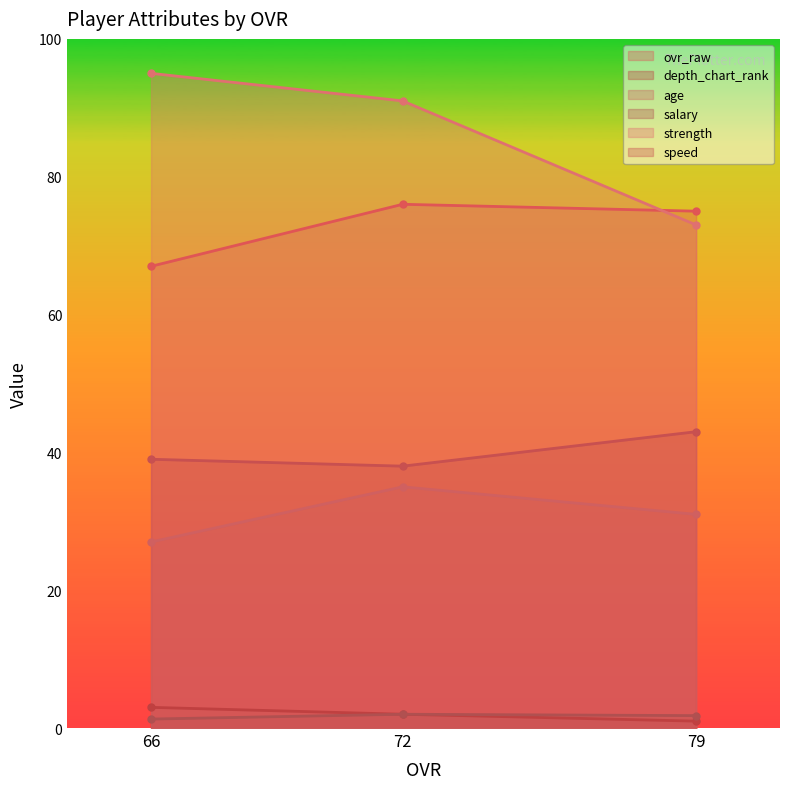

Reading right to left, list all the values displayed in this chart.

ovr_raw: 66=67.0	72=76.0	79=75.0
depth_chart_rank: 66=3.0	72=2.0	79=1.0
age: 66=27.0	72=35.0	79=31.0
salary: 66=1.3	72=2.0	79=1.8
strength: 66=95.0	72=91.0	79=73.0
speed: 66=39.0	72=38.0	79=43.0